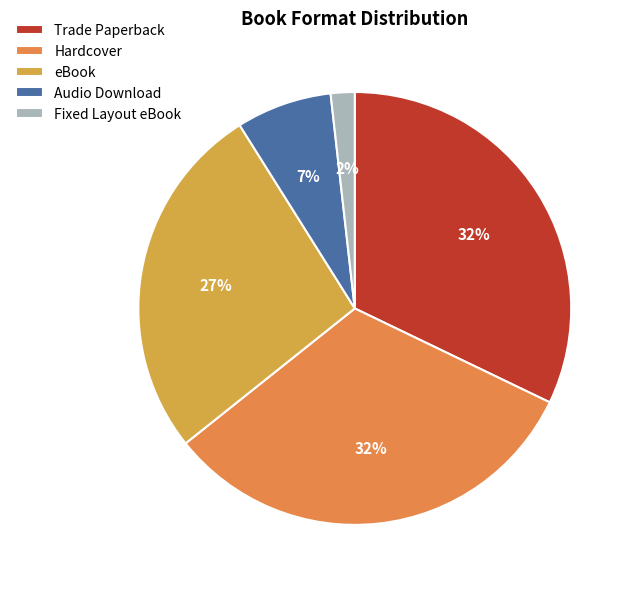

What percentage is the eBook slice, to the nearest percent?

27%